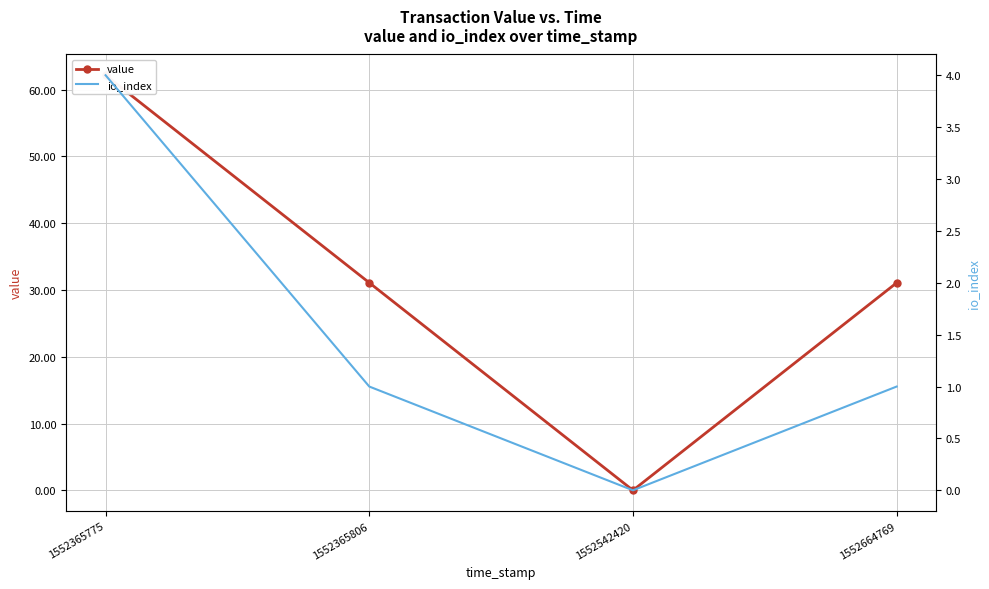

Is this an area chart (filled region under the line)?

No